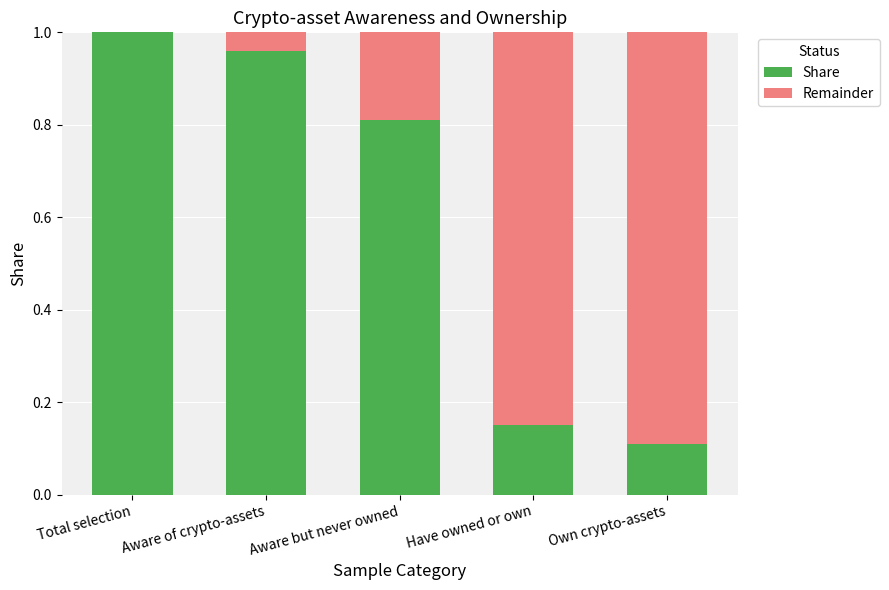

What is the sum of the Share values at Aware but never owned and Total selection?

1.8